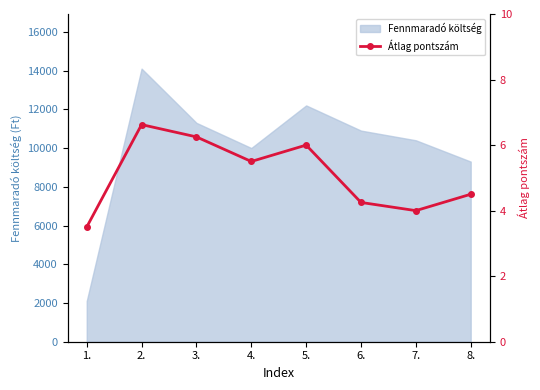

At which label is the value closest to 5?

4.